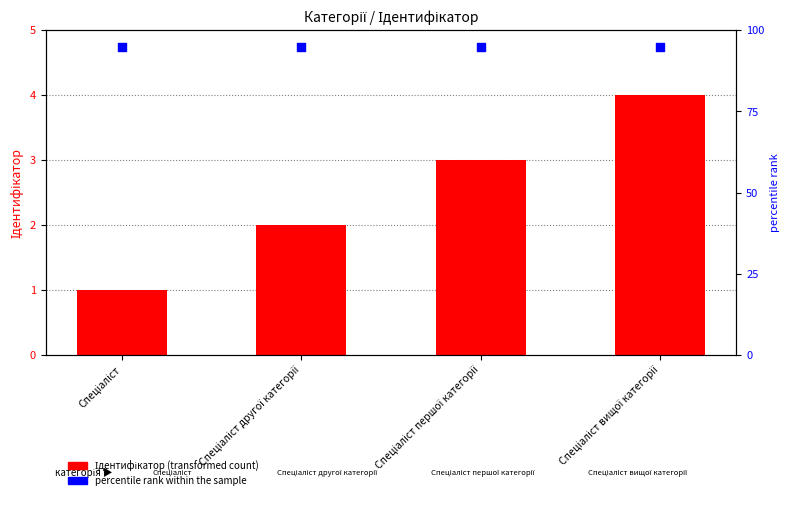

Which series contains the highest Y value?

percentile rank within the sample